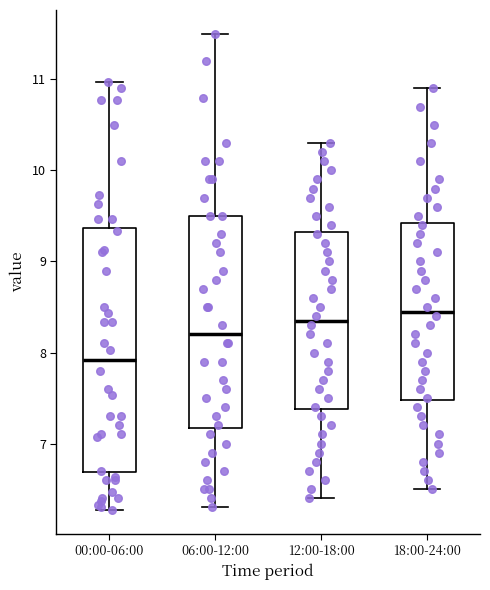

Which box is the tallest, from its lower edge to its upper edge?

00:00-06:00